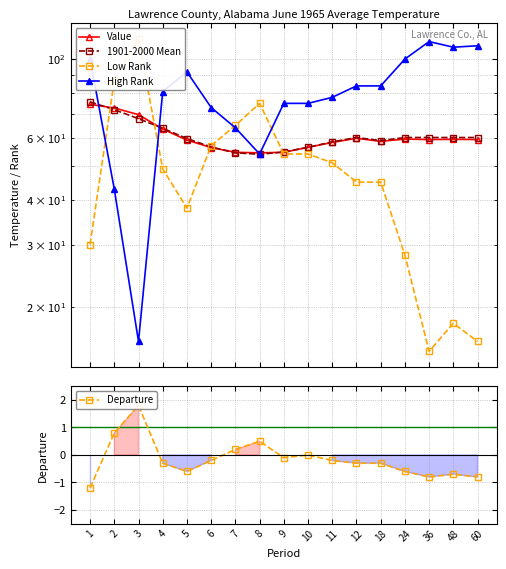

The value of High Rank at 24 is 140.6. True or false?

False